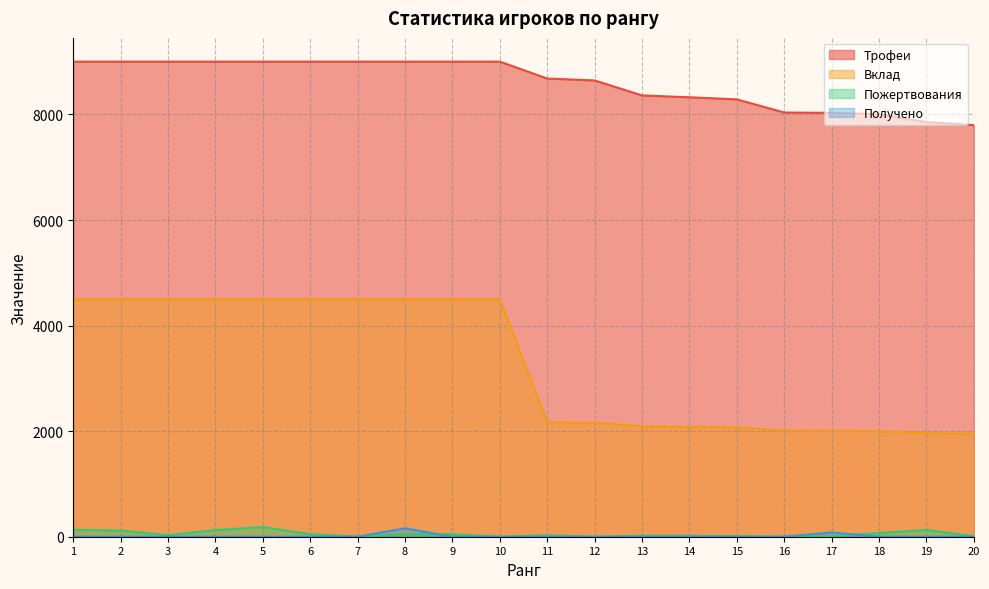

At which category does the chart reach its minimum across all series?

7